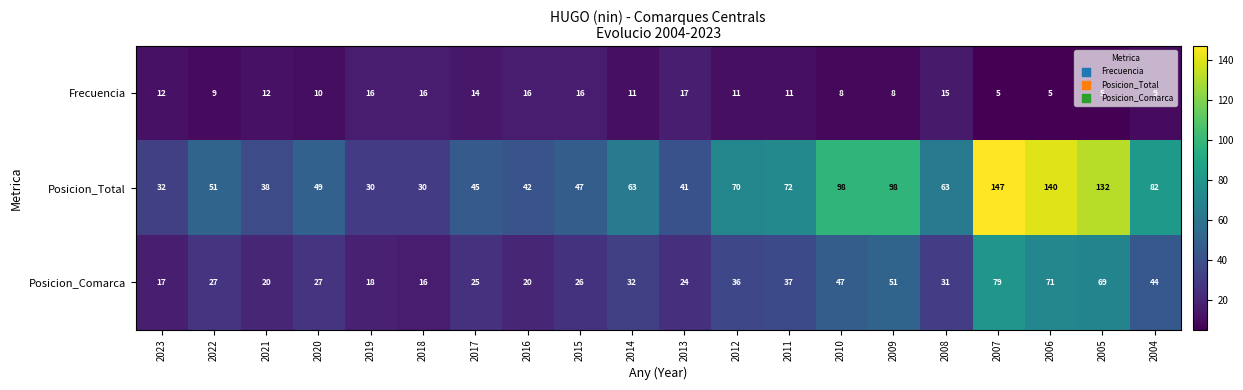

Which series has the largest total across all categories?

Posicion_Total